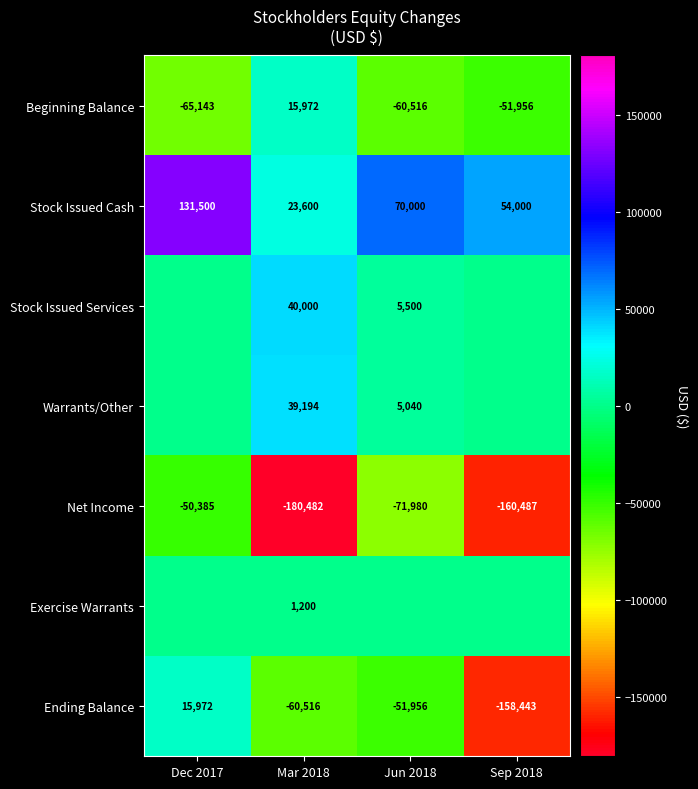

Is it true that Net Income equals -71980 at Jun 2018?

True